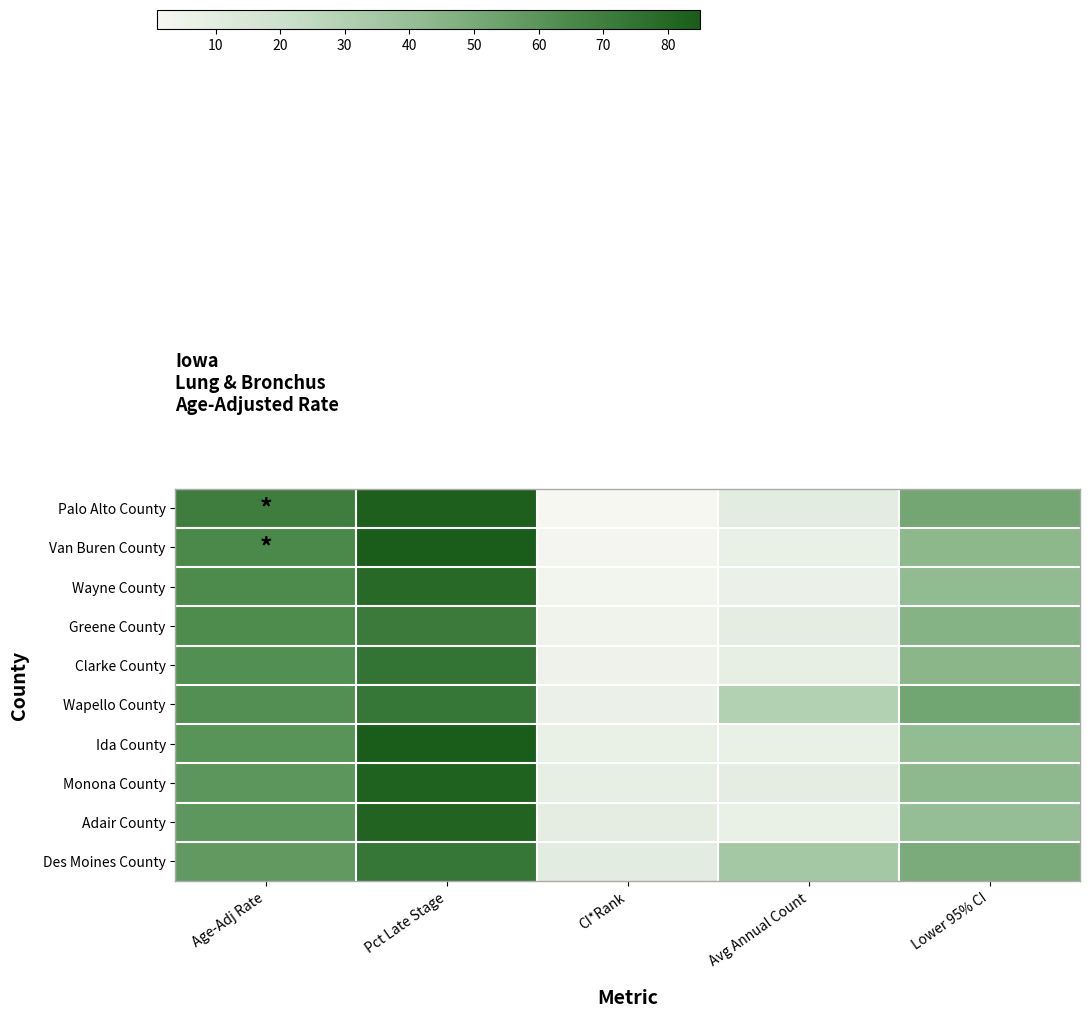

What is the smallest value displayed?

1.0